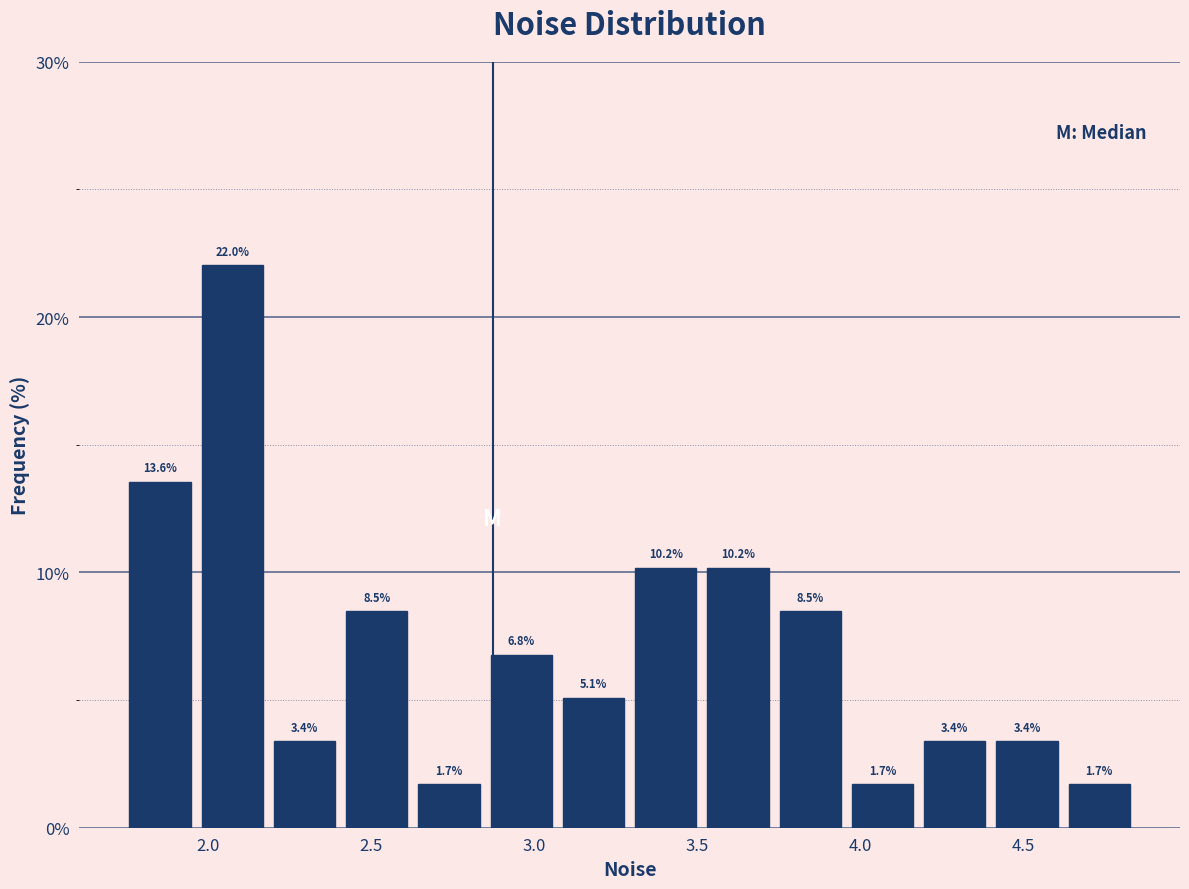

Over which range of the x-axis is the bar tallest?

1.95 to 2.20